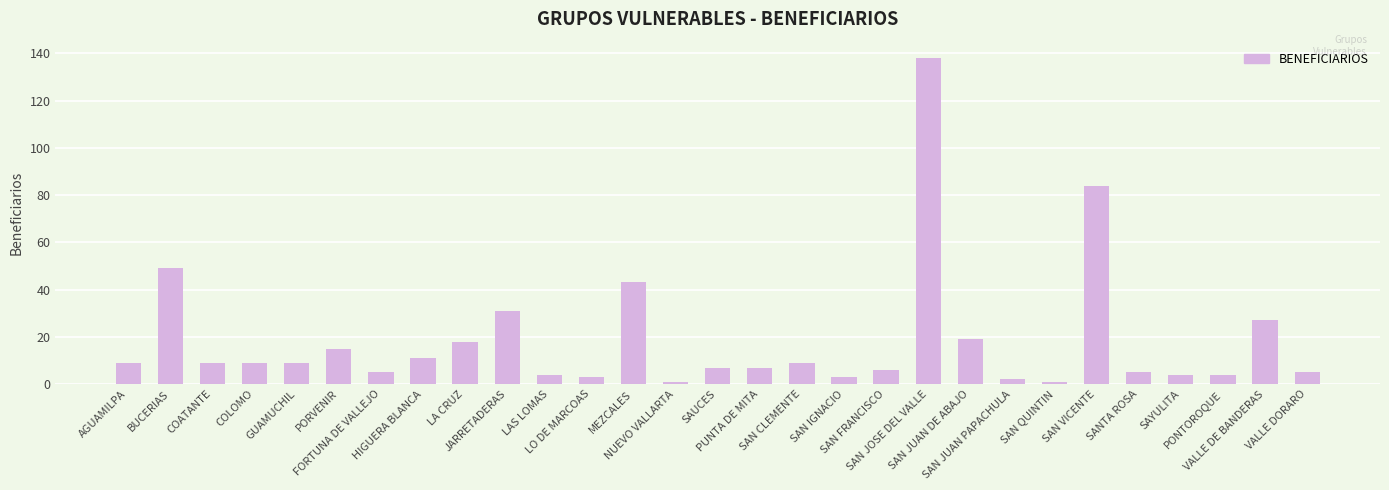

What is the change in value from GUAMUCHIL to SAYULITA?

-5